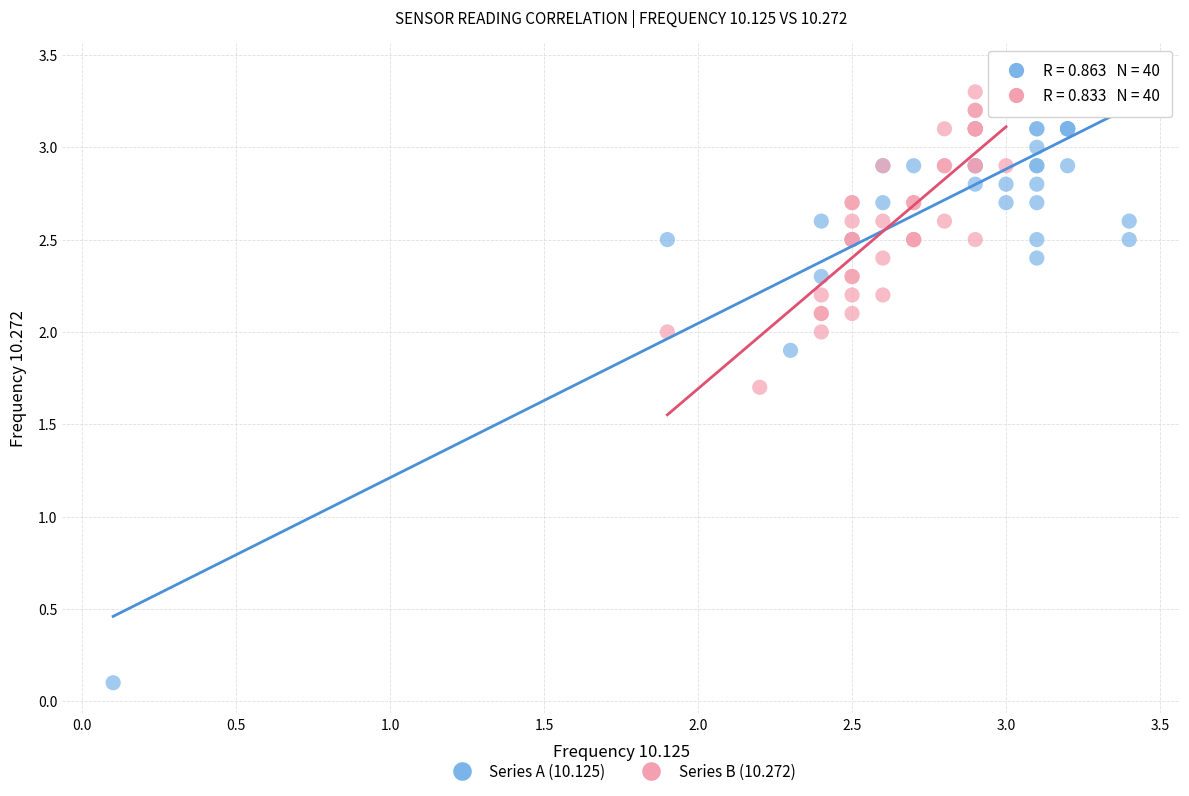

Which series has the widest spread of Y values?

Series A (10.125)